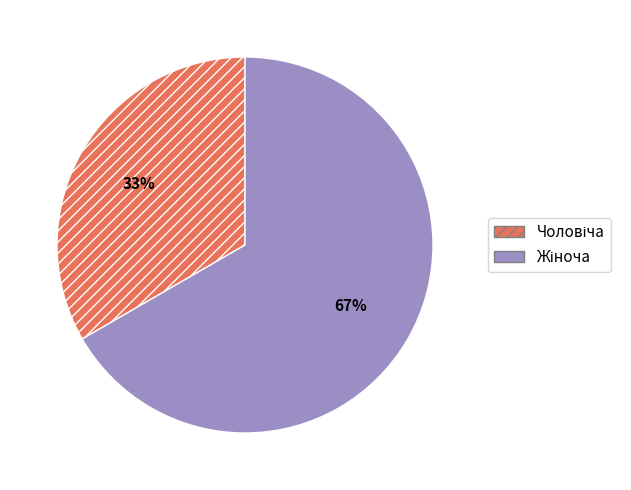

How many slices are in this pie chart?

2